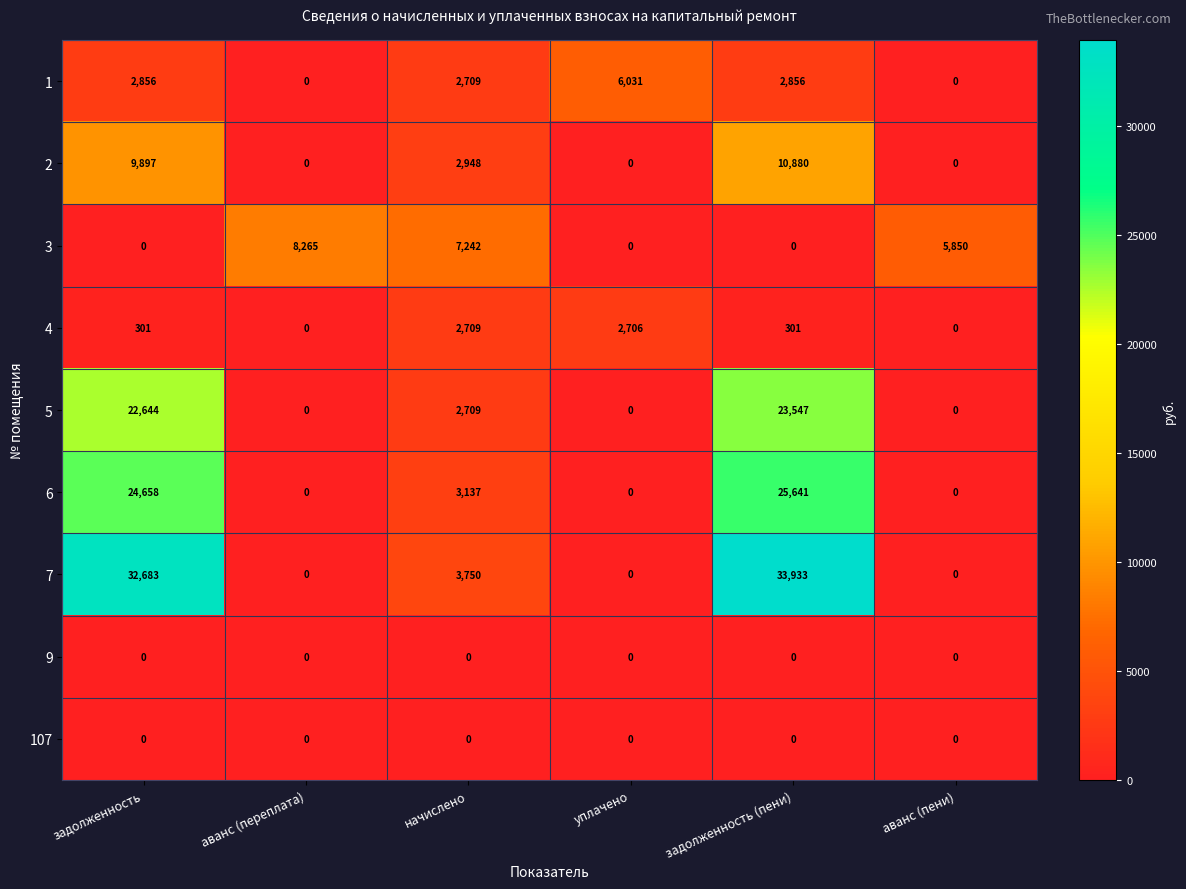

The value of 2 at аванс (пени) is 7338. True or false?

False